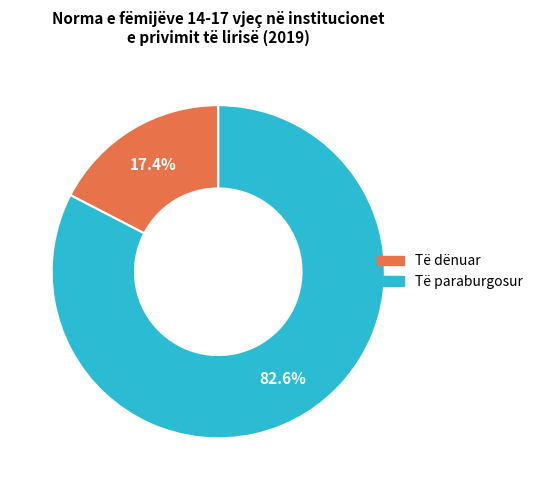

How many segments does this pie chart have?

2